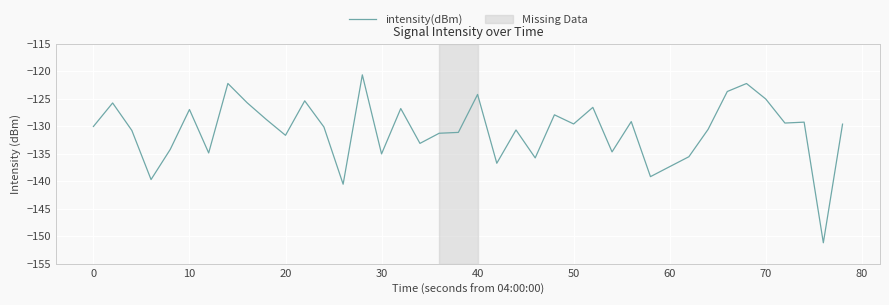

What is the difference between the maximum and minimum values?

30.6